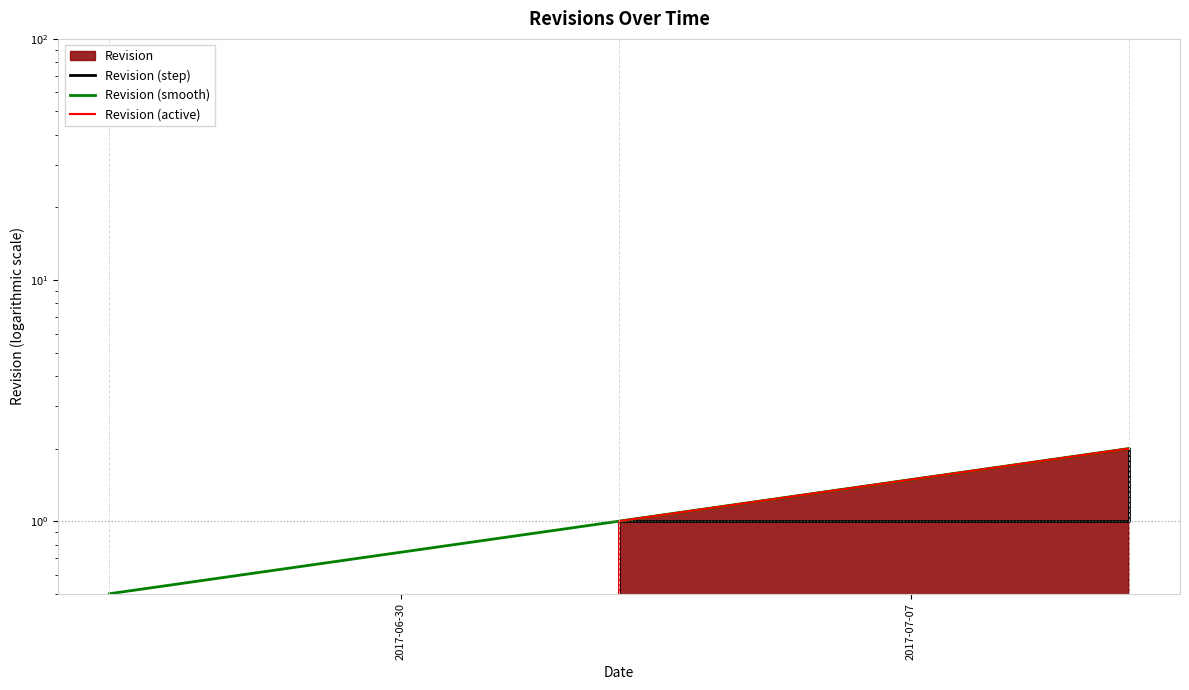

At which category does the chart reach its minimum across all series?

2017-06-30